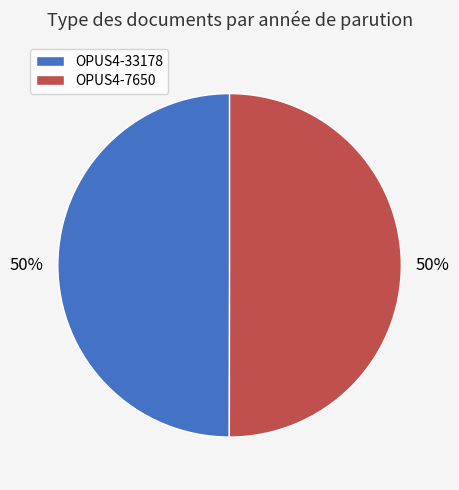

Count the number of slices in the pie.

2